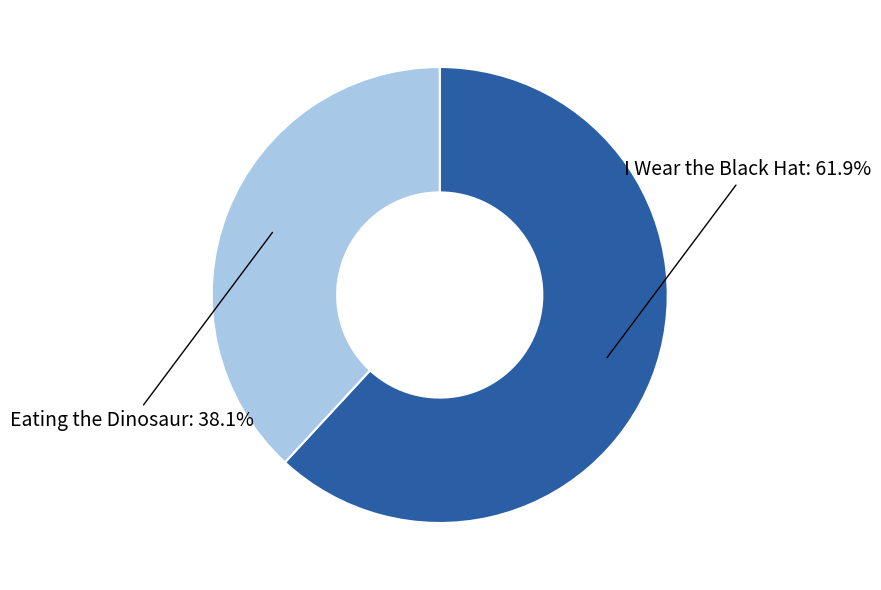

Does Eating the Dinosaur represent more than half of the total?

No